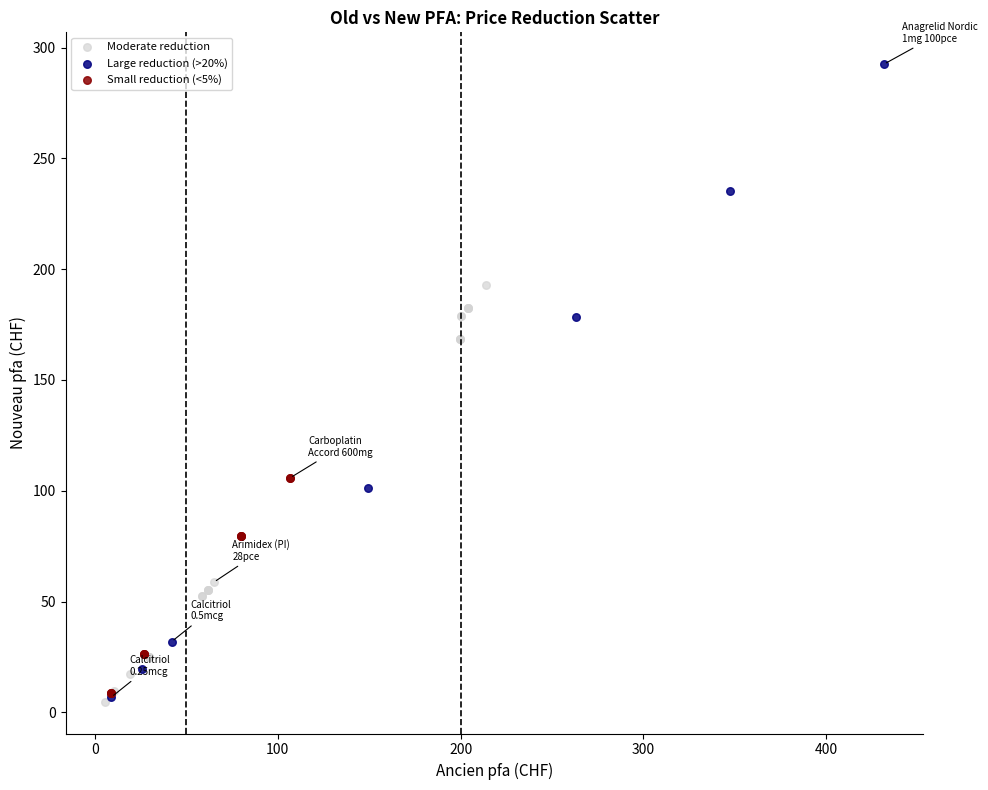

Which series has the widest spread of Y values?

Large reduction (>20%)